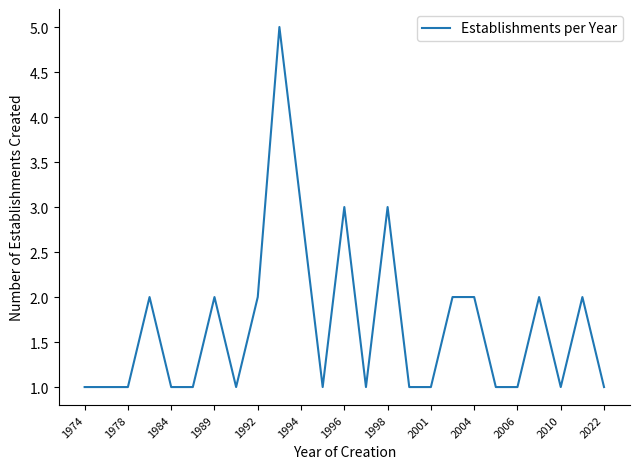

What is the greatest value displayed?

5